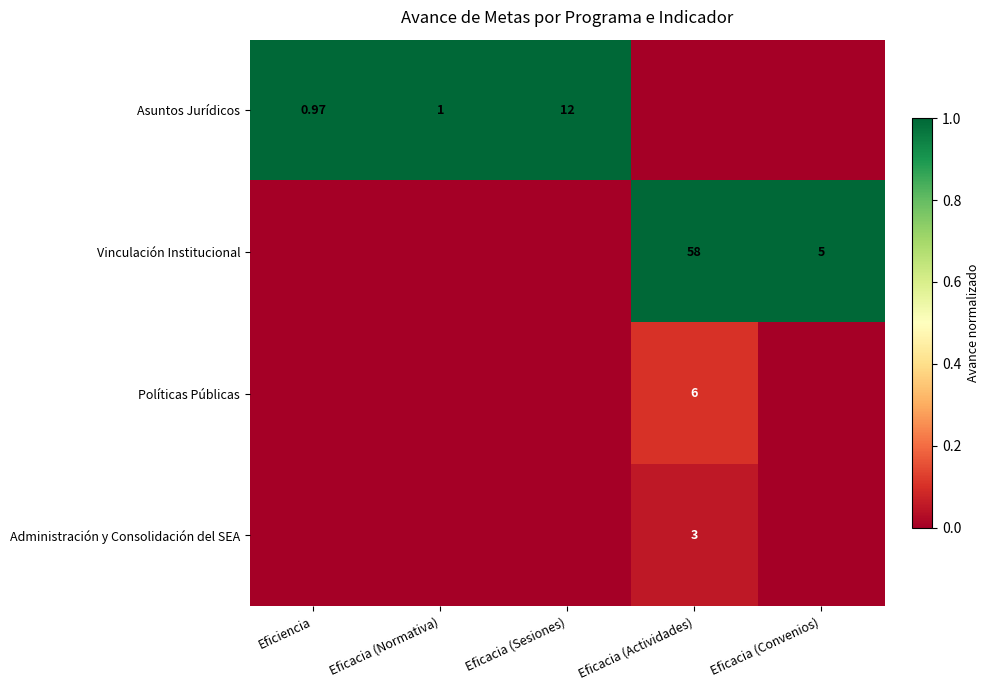

At which category is the sum across all series the highest?

Eficacia (Actividades)